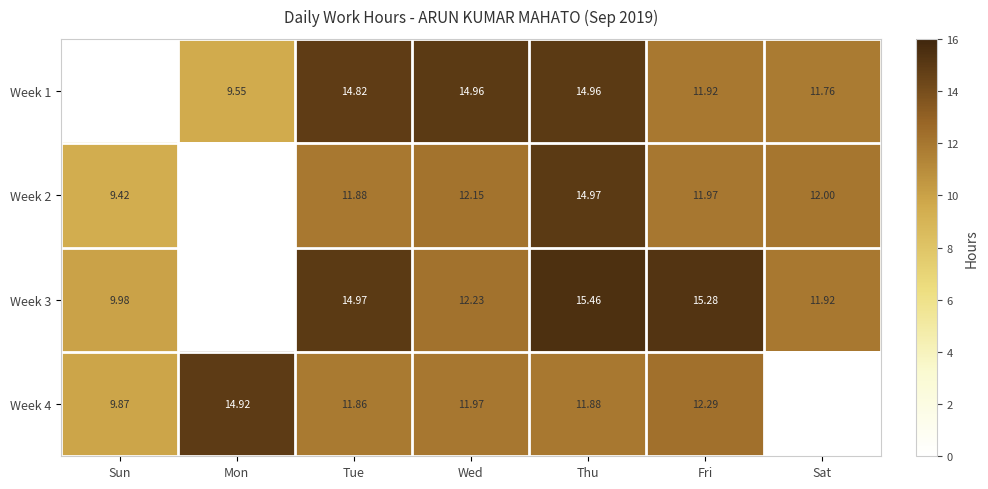

What is the spread (max minus min) of values at Sun?

10.0